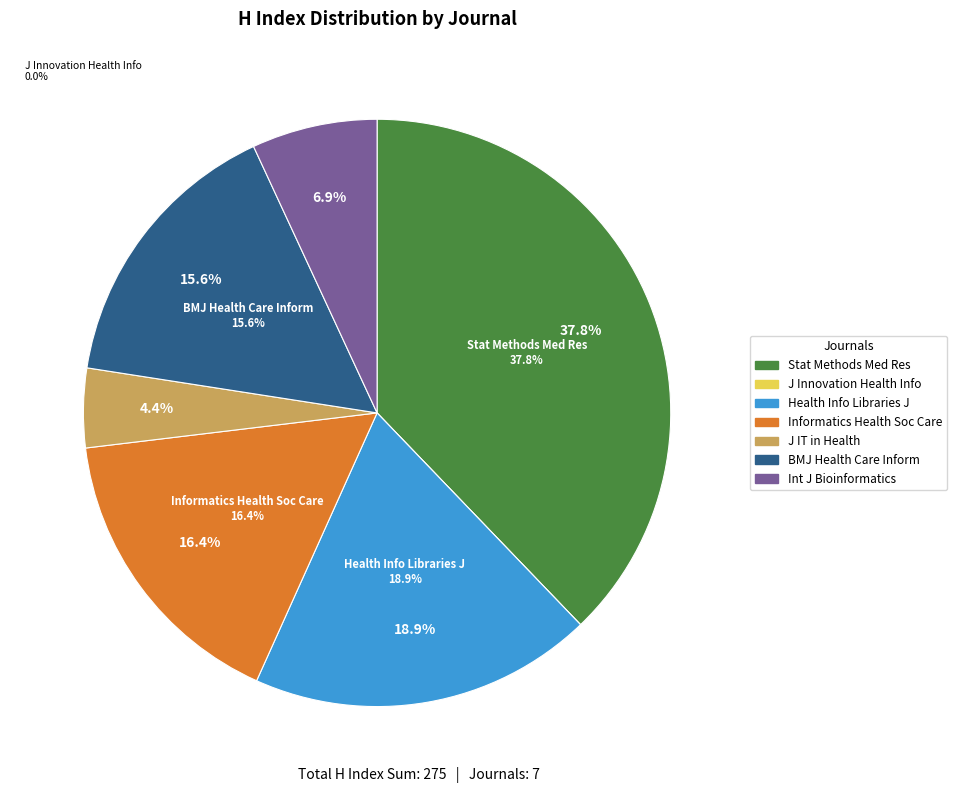

To the nearest percent, what portion does Statistical Methods in Medical Research represent?

38%